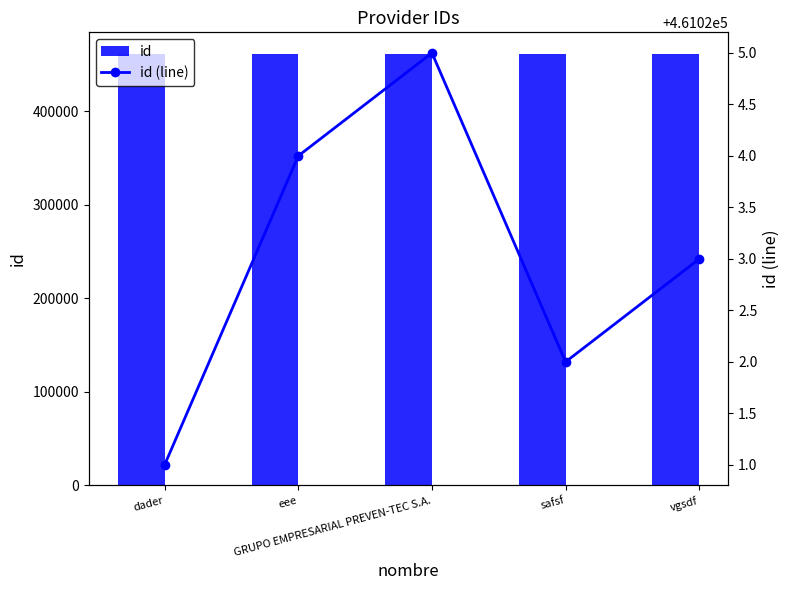

Which category has the highest value in the id (line) series?

GRUPO EMPRESARIAL PREVEN-TEC S.A.